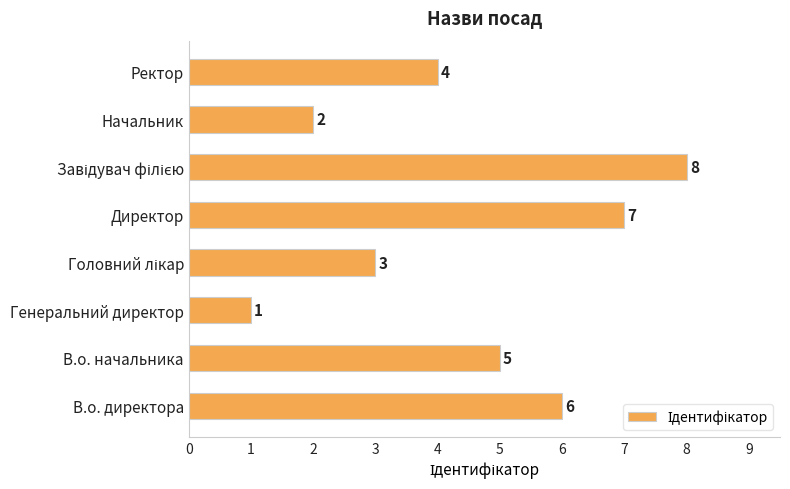

Reading top to bottom, list all the values displayed in this chart.

4	2	8	7	3	1	5	6